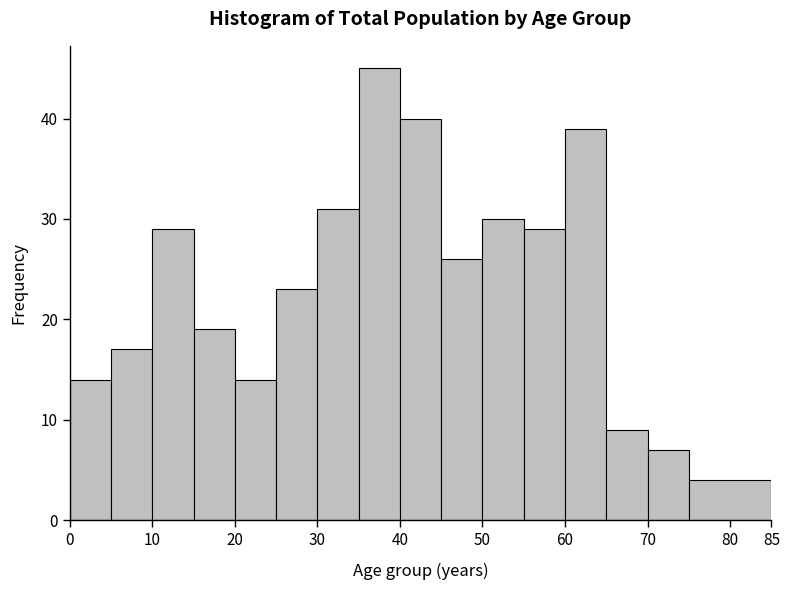

Reading left to right, transcribe this chart: for each bar, give the range it covers on the x-axis and its height. The values are not printed on the chart, so give them approximately, as read against the axis.

0 to 5: 14
5 to 10: 17
10 to 15: 29
15 to 20: 19
20 to 25: 14
25 to 30: 23
30 to 35: 31
35 to 40: 45
40 to 45: 40
45 to 50: 26
50 to 55: 30
55 to 60: 29
60 to 65: 39
65 to 70: 9
70 to 75: 7
75 to 85: 4